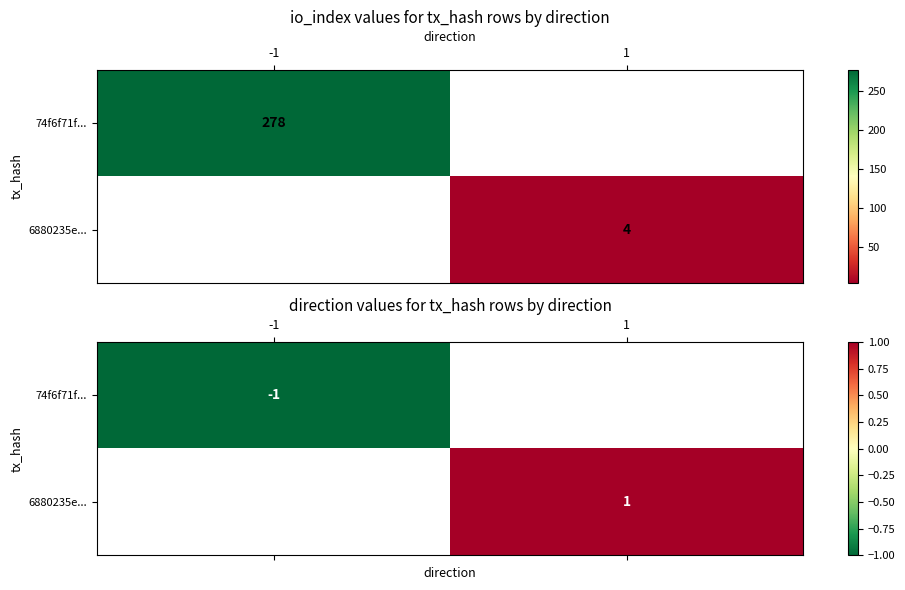

The 6880235e... series shows 0.6 at 1. True or false?

False